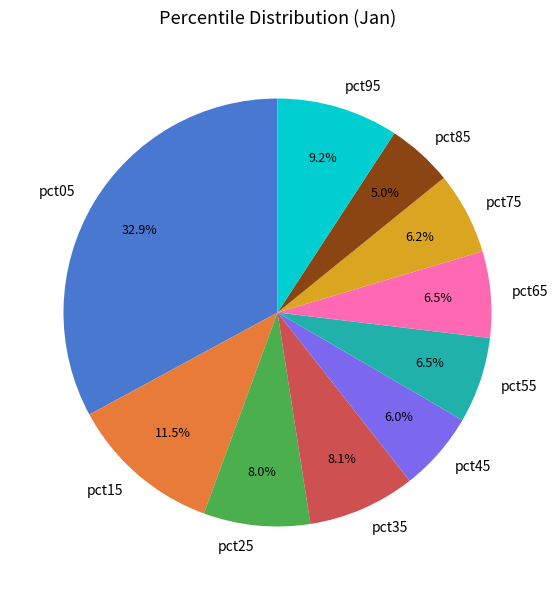

What portion of the pie excludes pct95?

90.8%